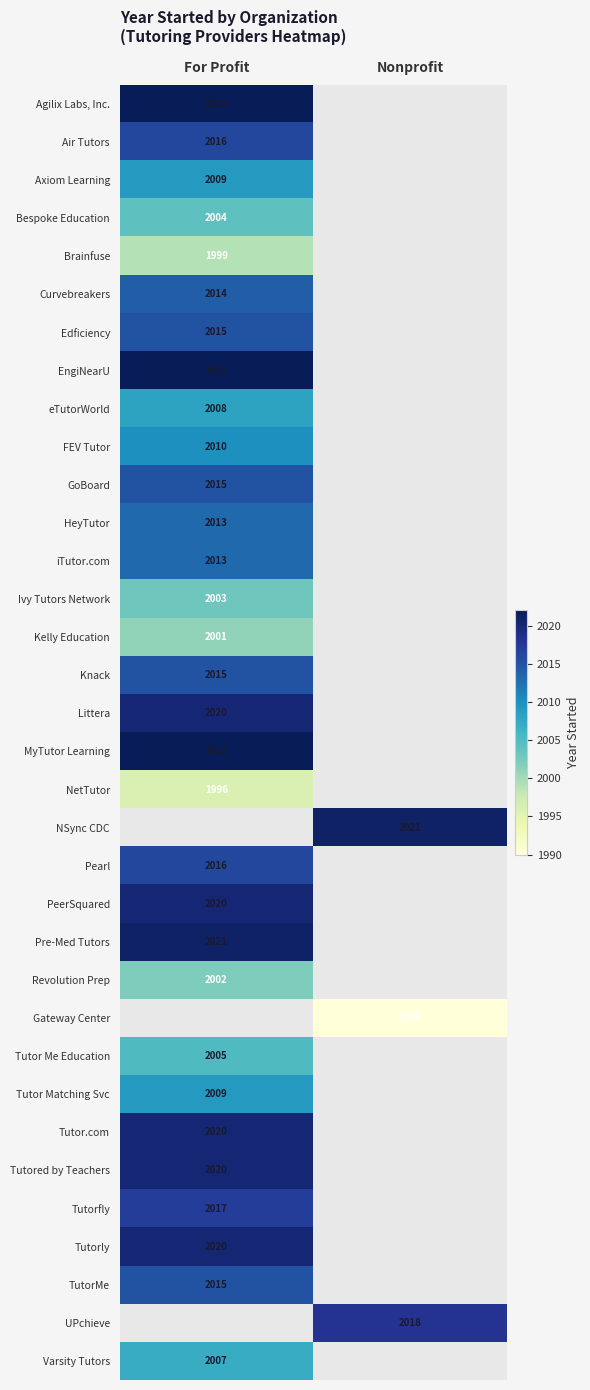

True or false: Tutor Matching Svc has a value of 2009 at For Profit.

True